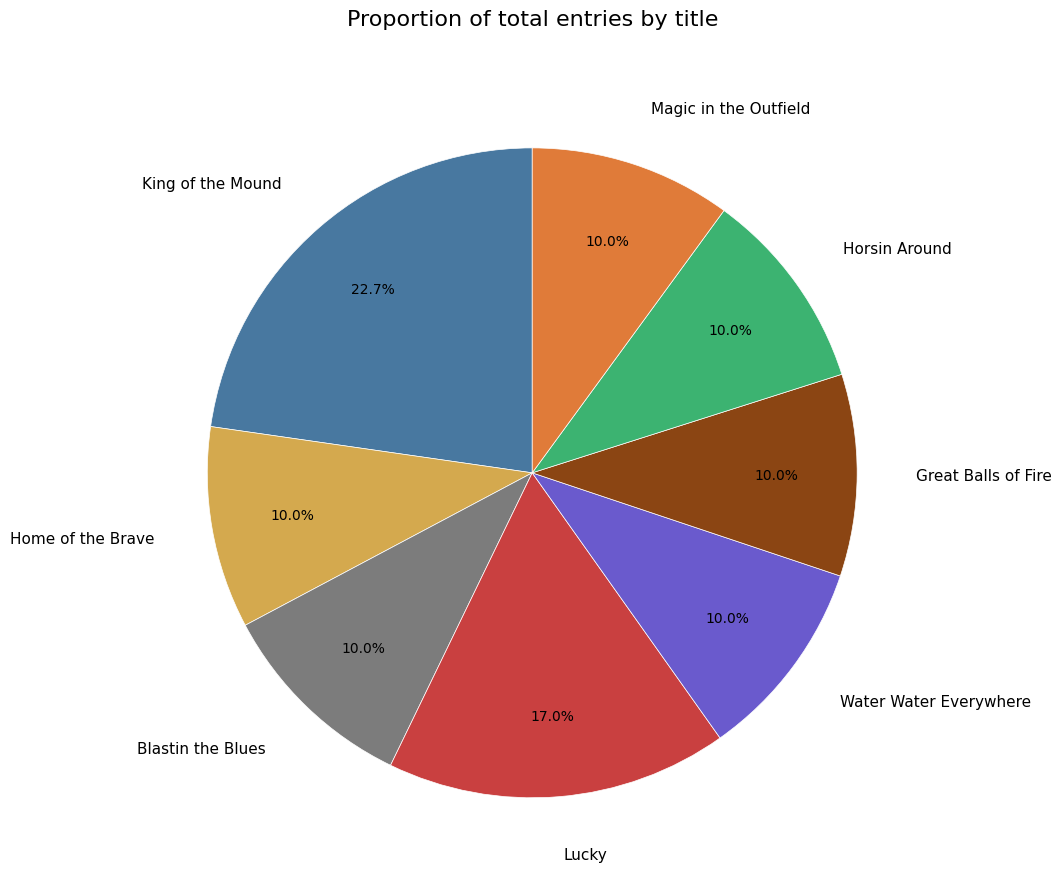

To the nearest percent, what is the average slice percentage?

12%